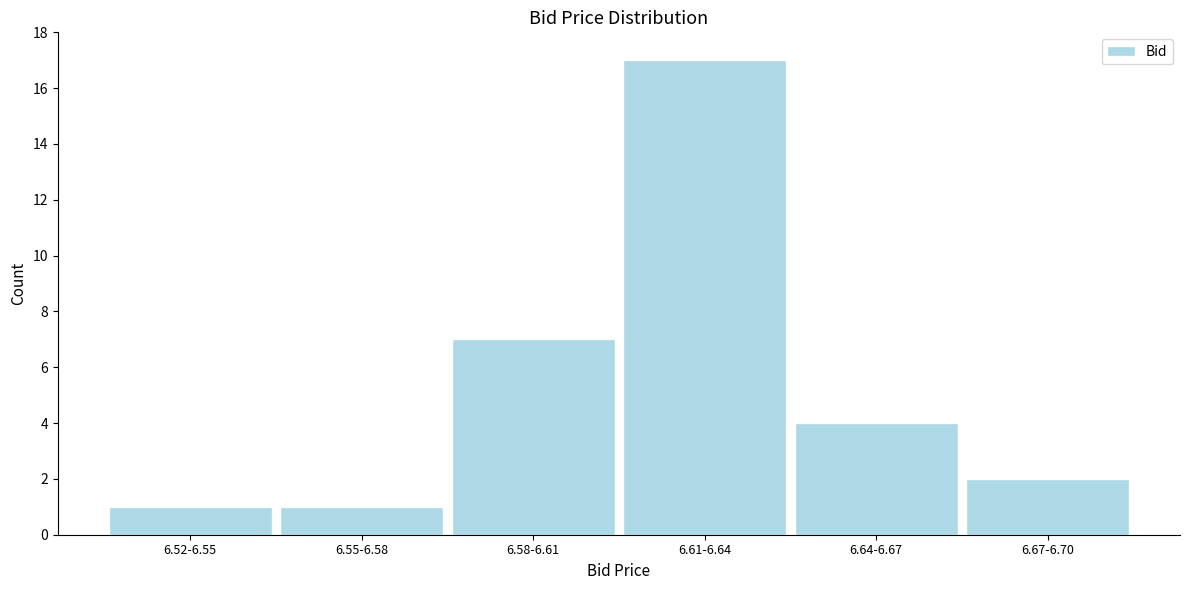

Reading left to right, extract all data points from this chart.

1	1	7	17	4	2